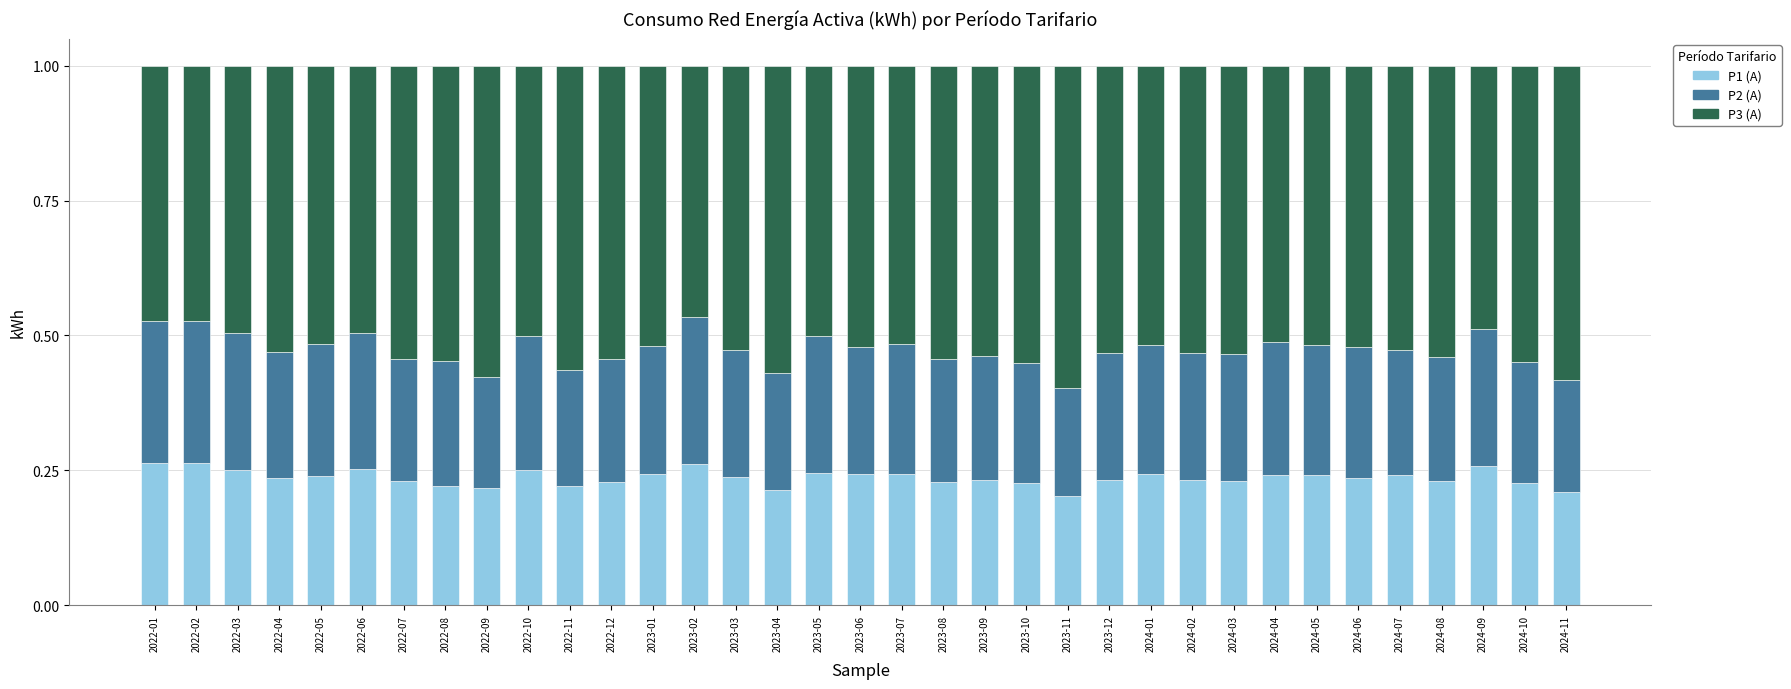

What is the total value across all series at 2022-05?

1.0